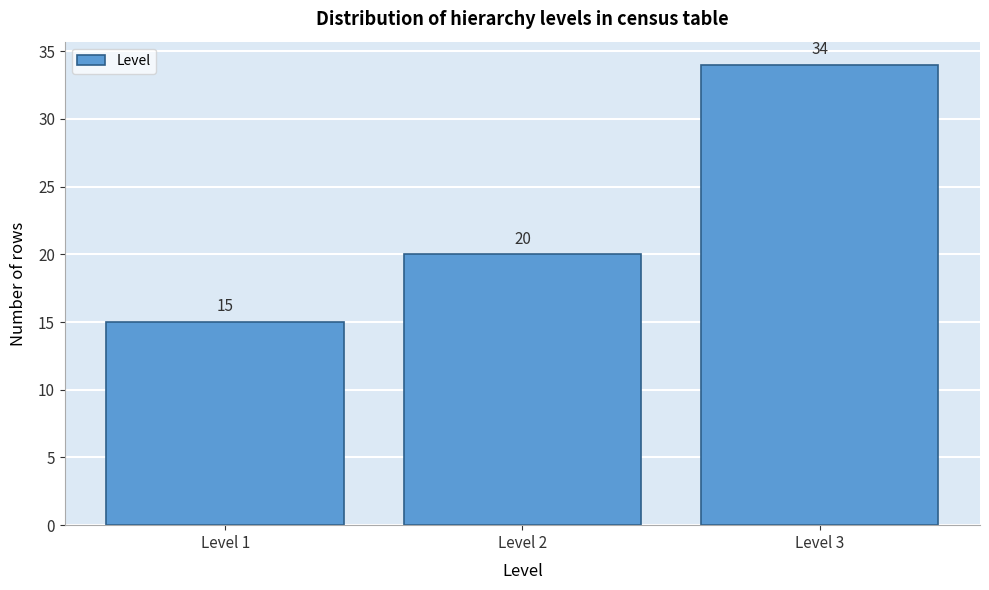

Which range on the x-axis has the tallest bar?

2.5 to 3.5